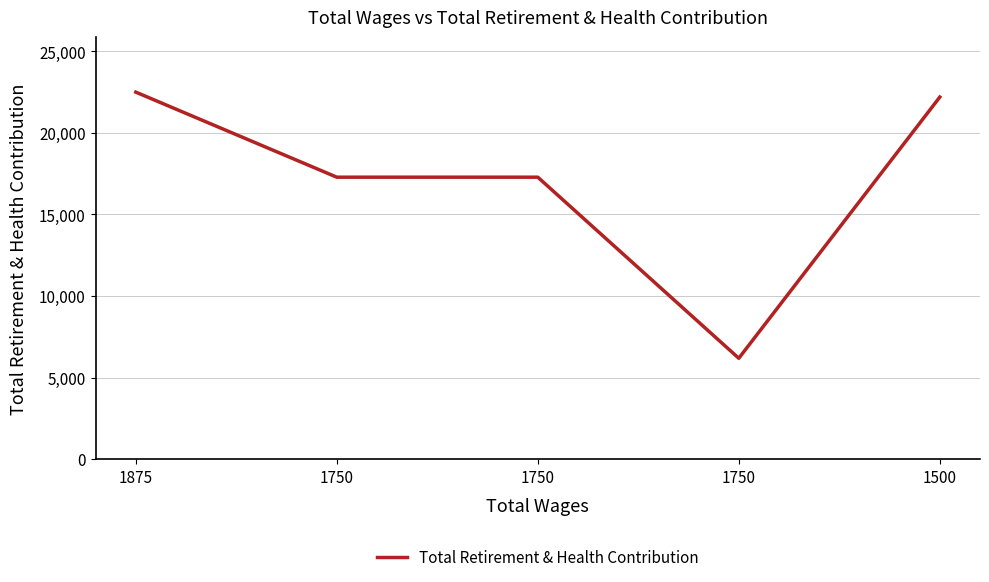

Is it true that the value at 1875 is 7200?

False